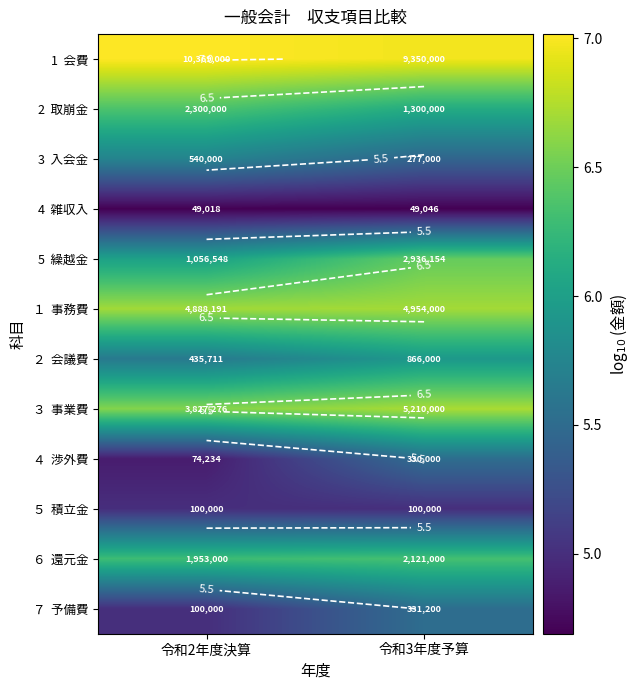

Count the number of data series in this chart.

12